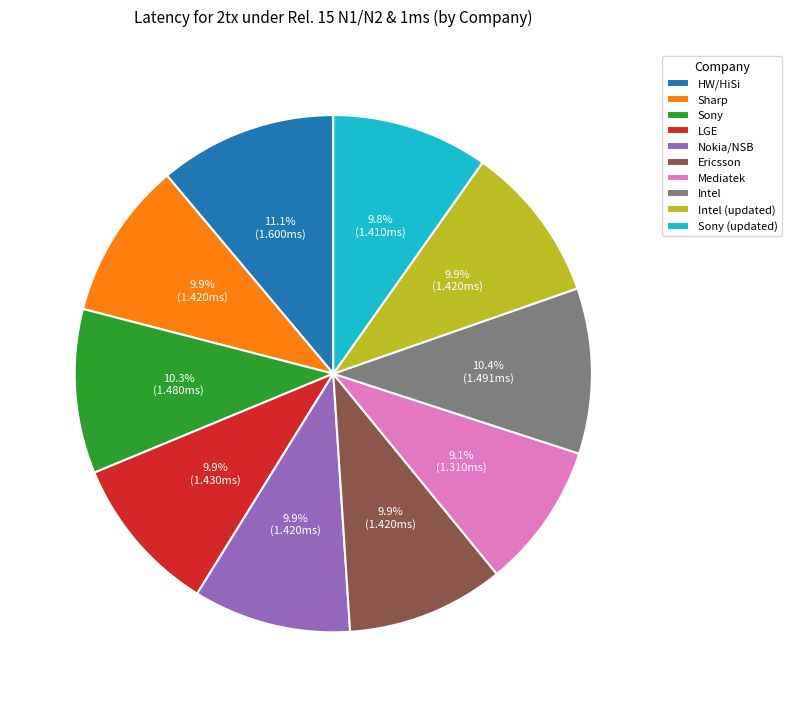

Between Intel (updated) and Mediatek, which is larger?

Intel (updated)